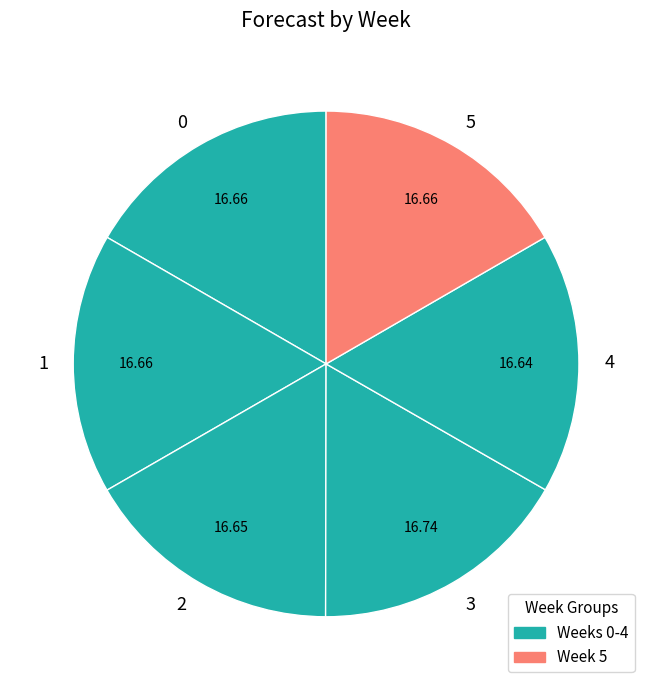

Do 2 and 4 together represent more than half of the pie?

No